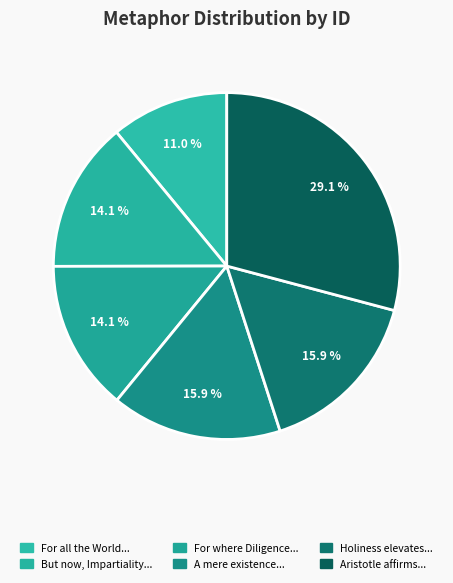

How many segments does this pie chart have?

6